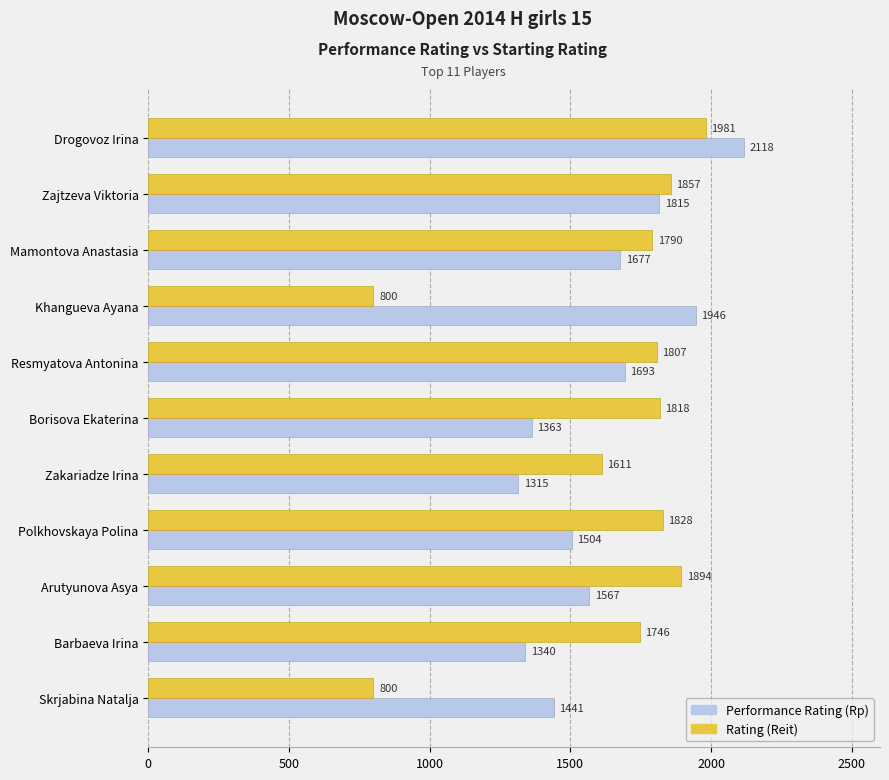

What is the total value across all series at Zakariadze Irina?

2926